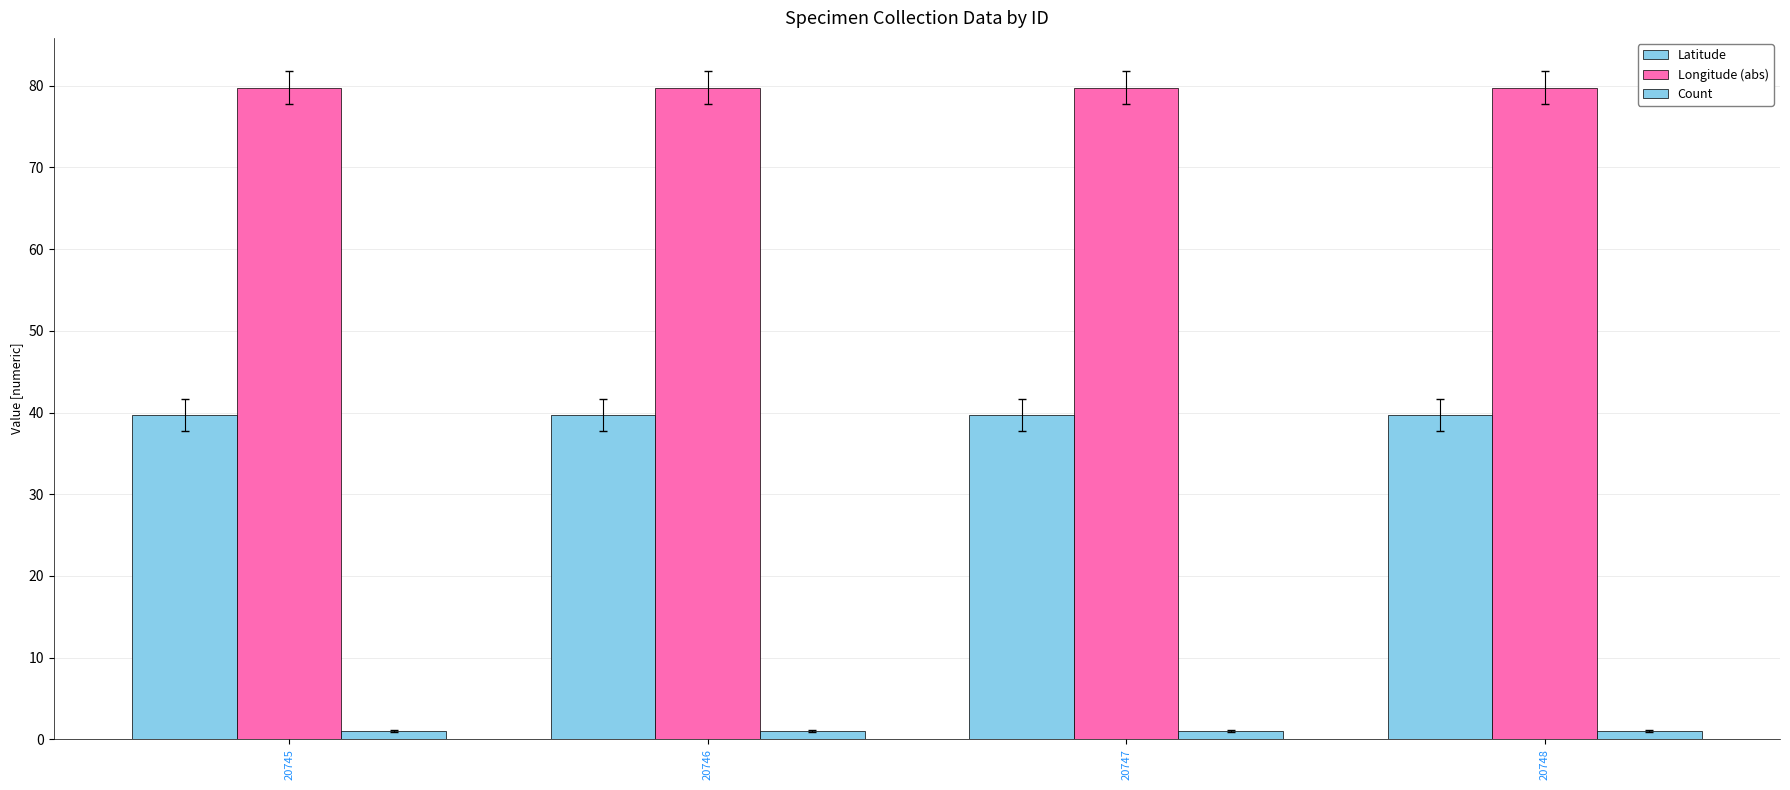

The Count series shows 1.7 at 20747. True or false?

False